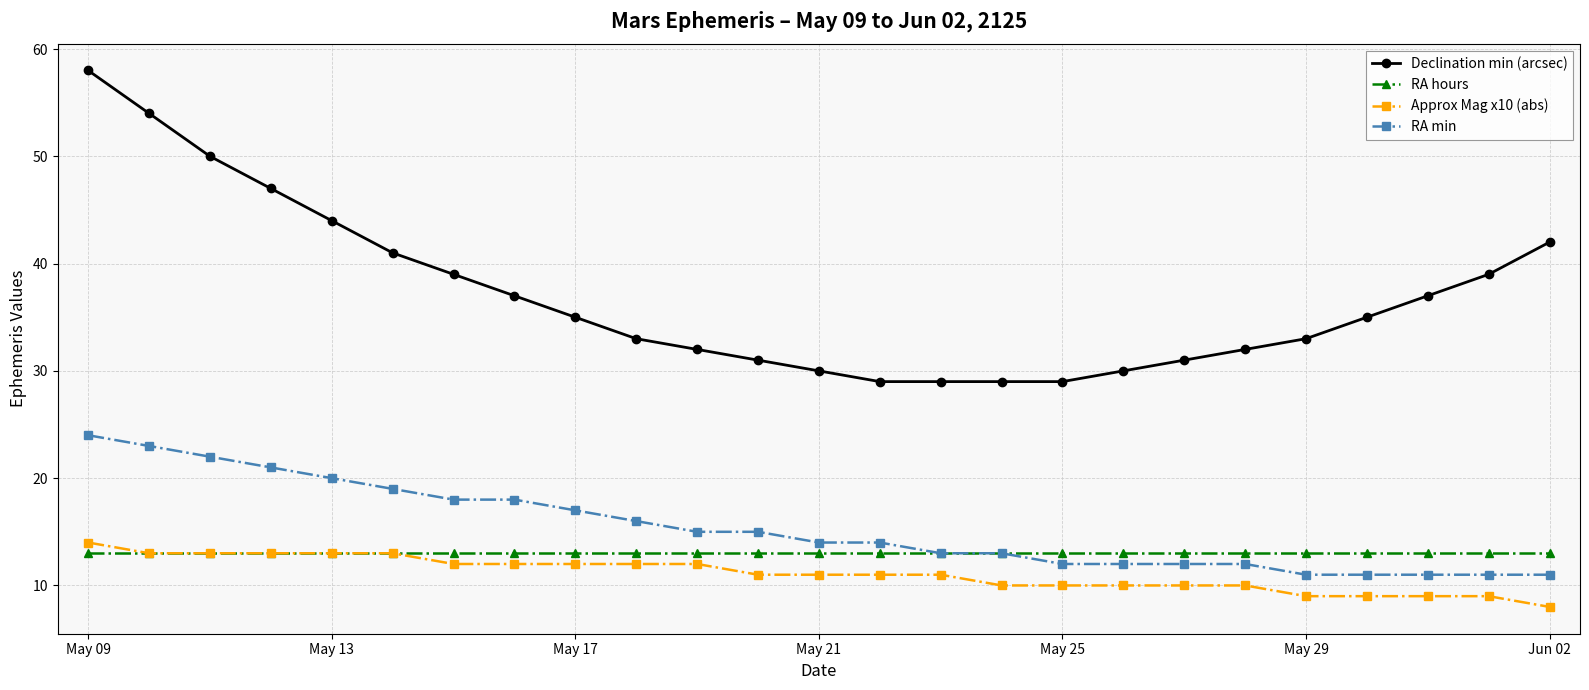

True or false: RA min and Declination min (arcsec) intersect in this chart.

False